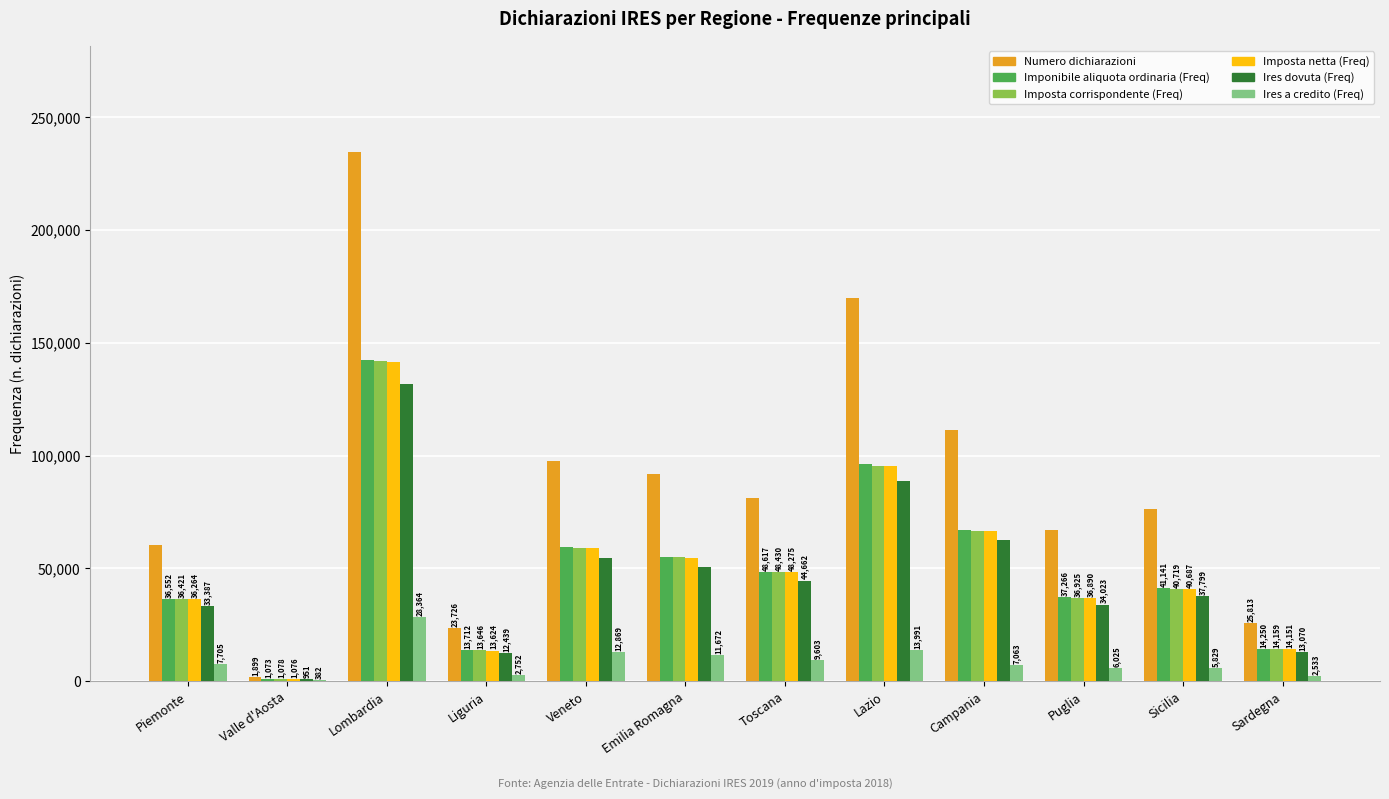

How many categories are shown in the chart?

12